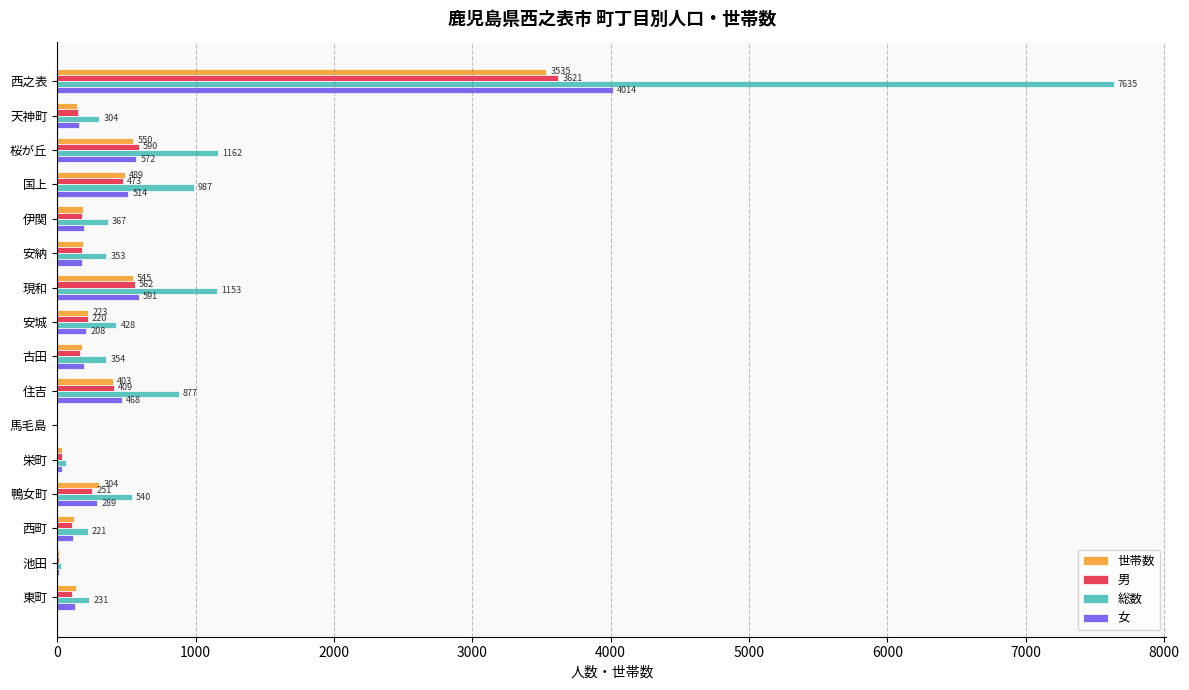

How many positive values does the 女 series have?

15